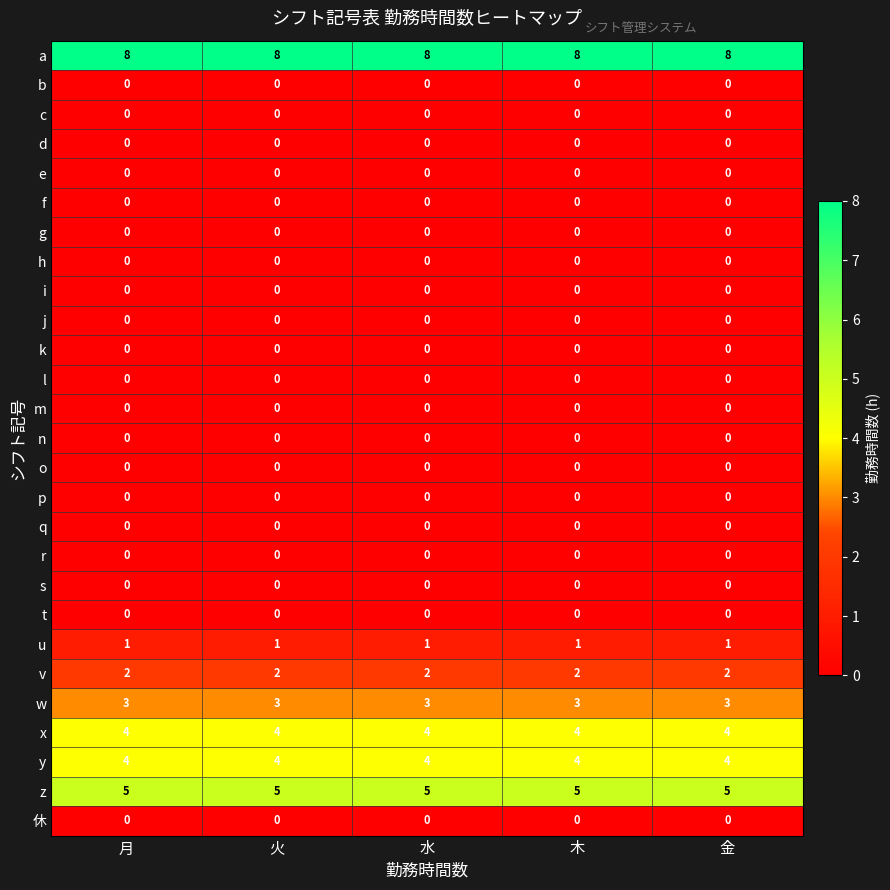

What is the greatest value displayed?

8